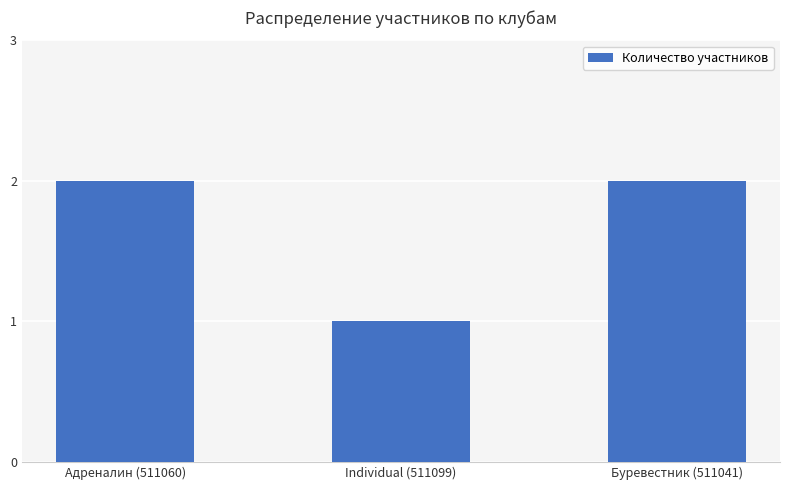

How many bars are there in total?

3